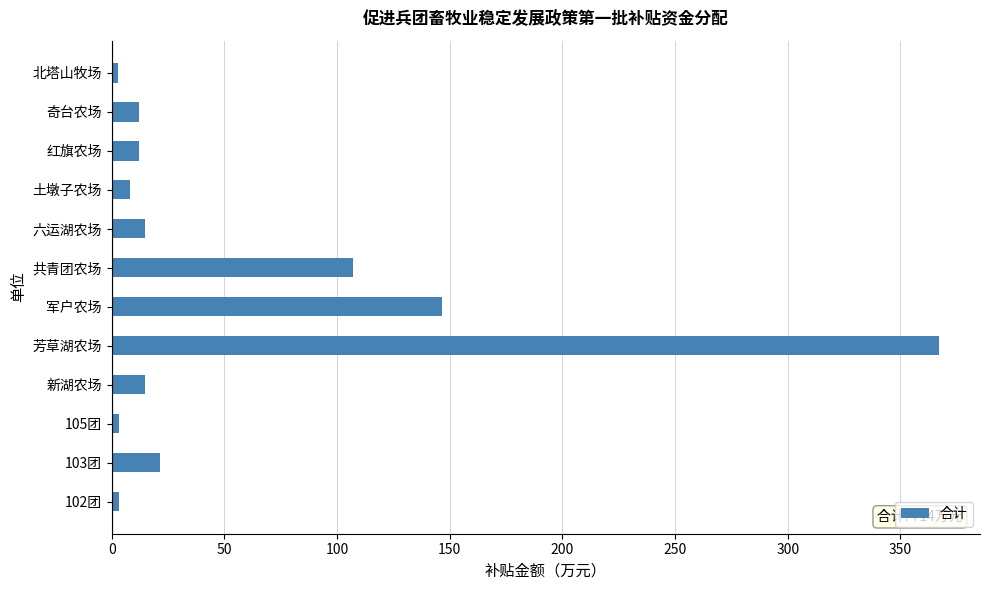

True or false: the data shows 79.8 at 军户农场.

False